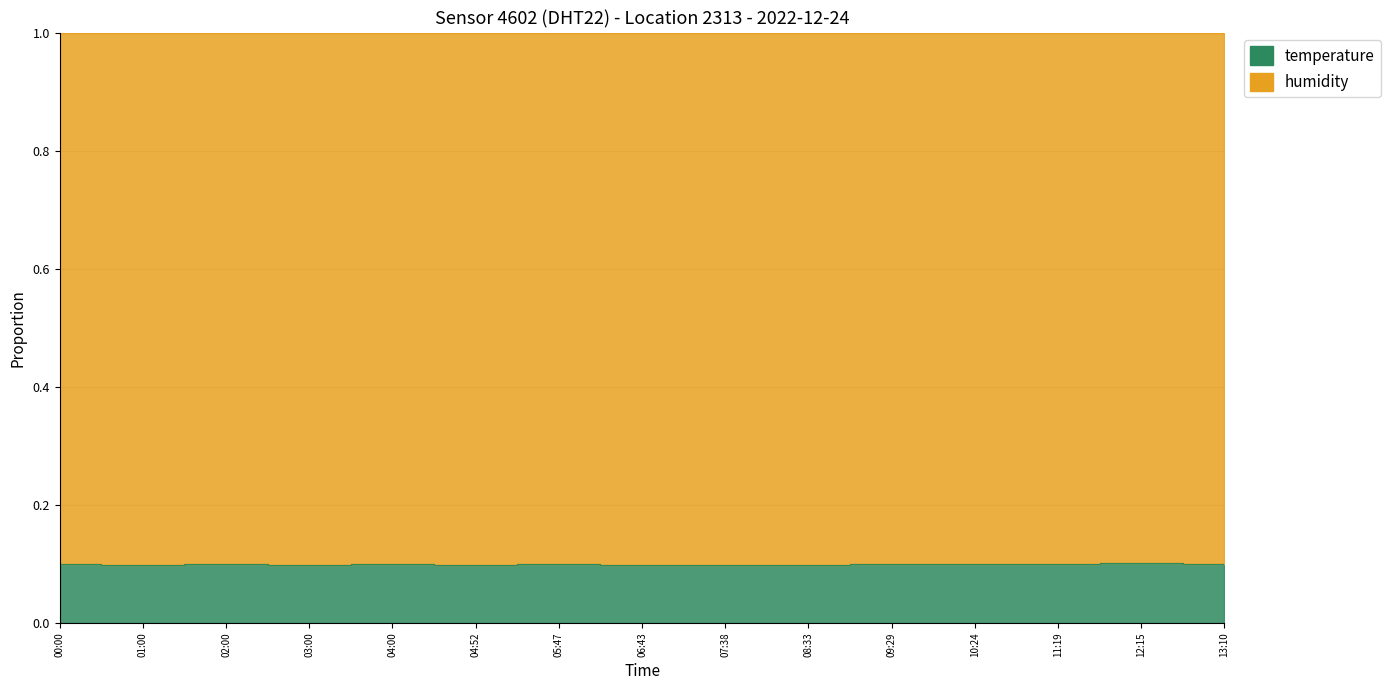

How many interior local peaks (higher than both neighbors) does the data have?

4